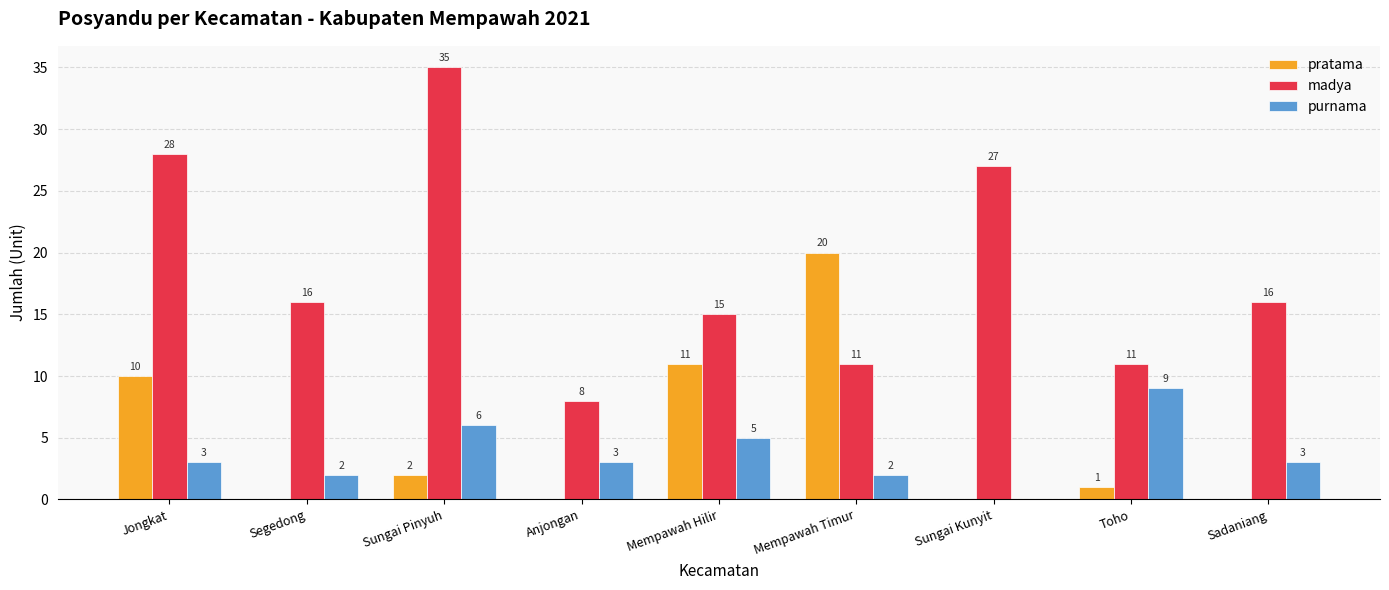

Count the number of data series in this chart.

3